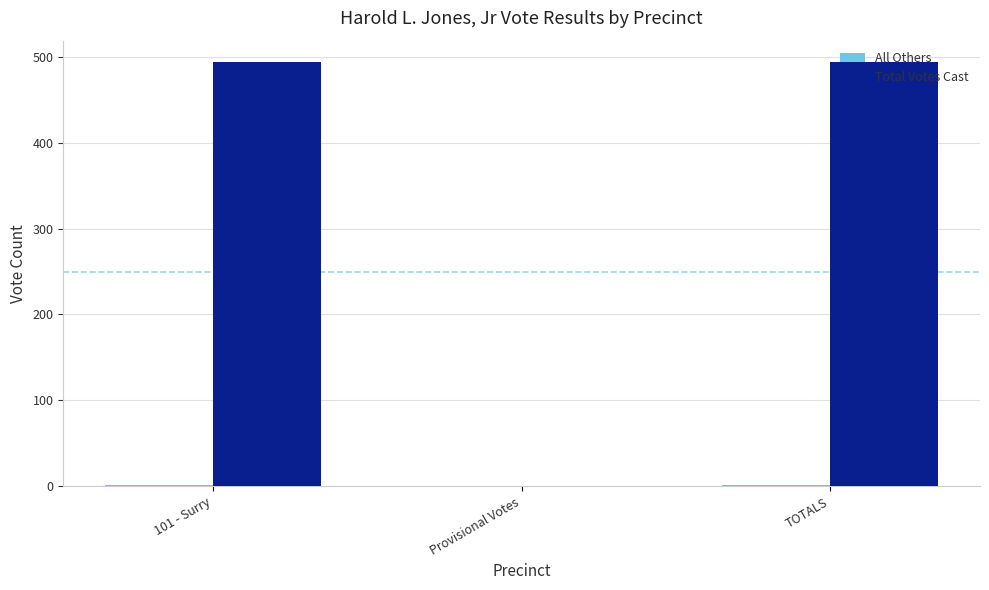

Are the bars horizontal?

No